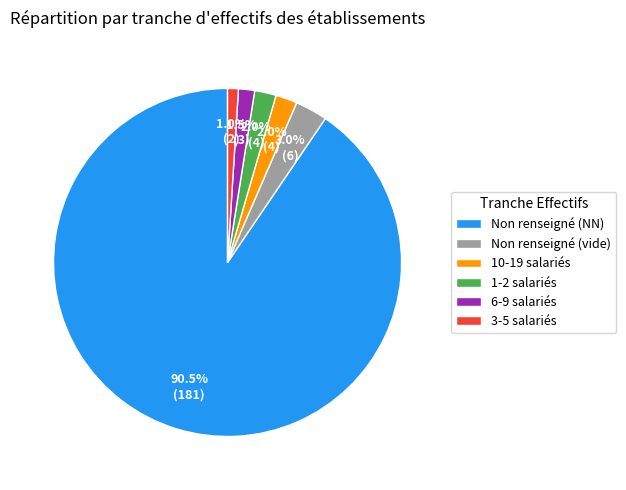

Which slice represents more than half of the pie?

Non renseigné (NN)